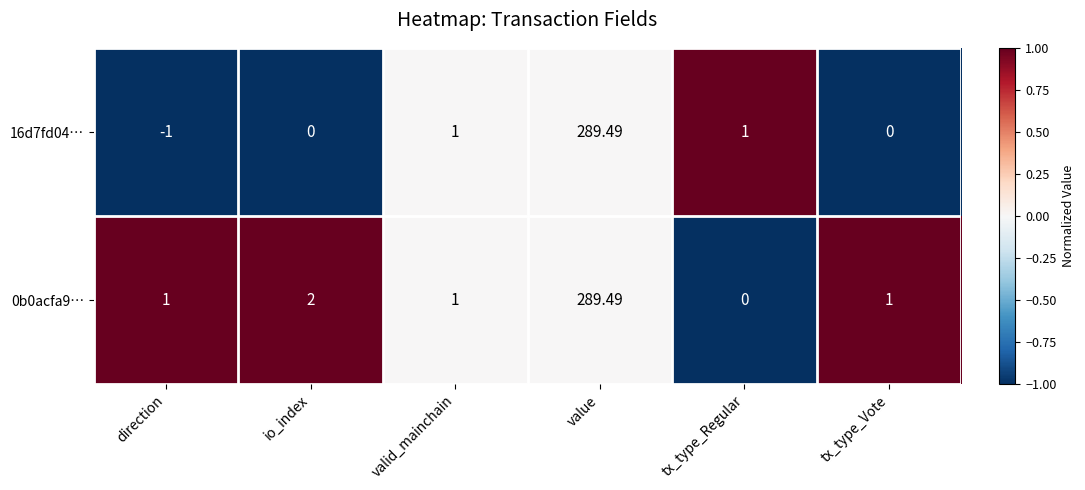

At which category is the sum across all series the highest?

value